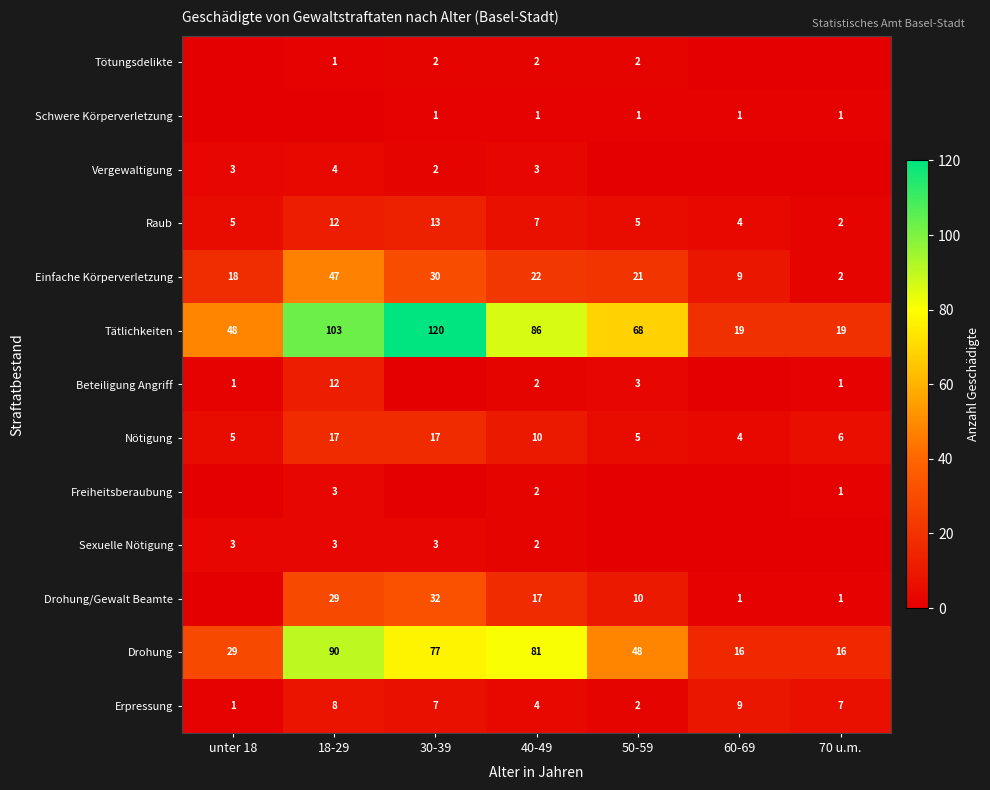

What value does the Einfache Körperverletzung series have at 18-29?

47